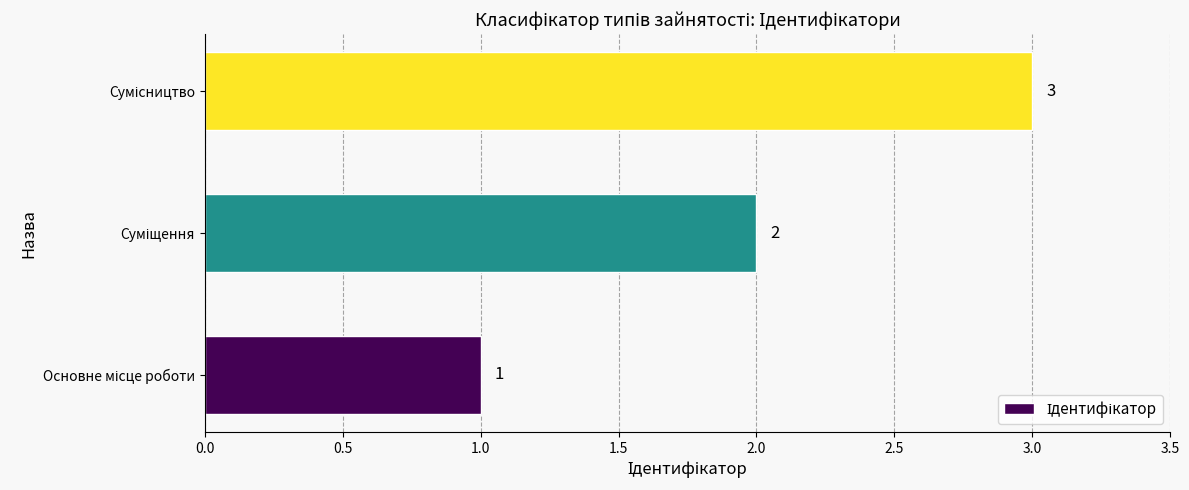

What is the greatest value displayed?

3